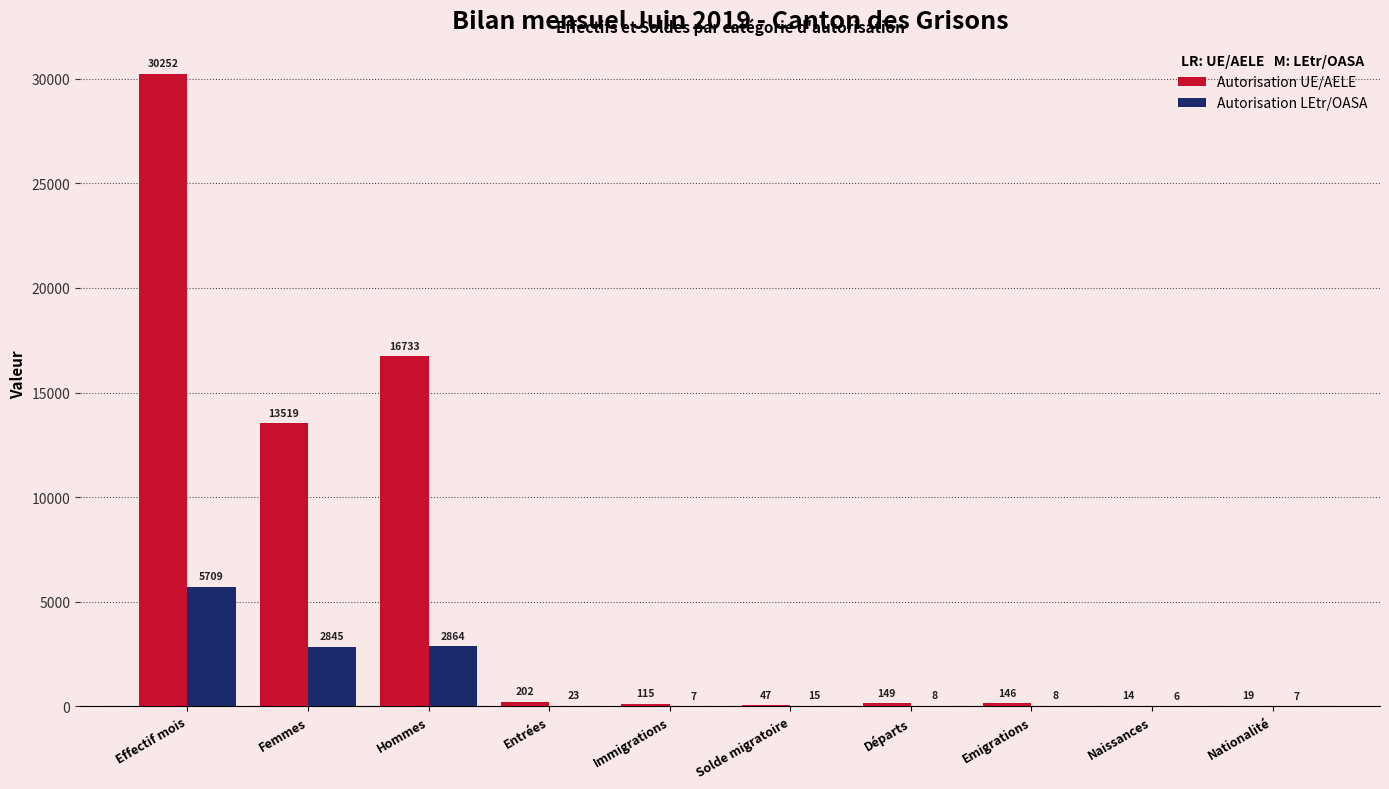

At which label is Autorisation UE/AELE closest to 15133?

Hommes